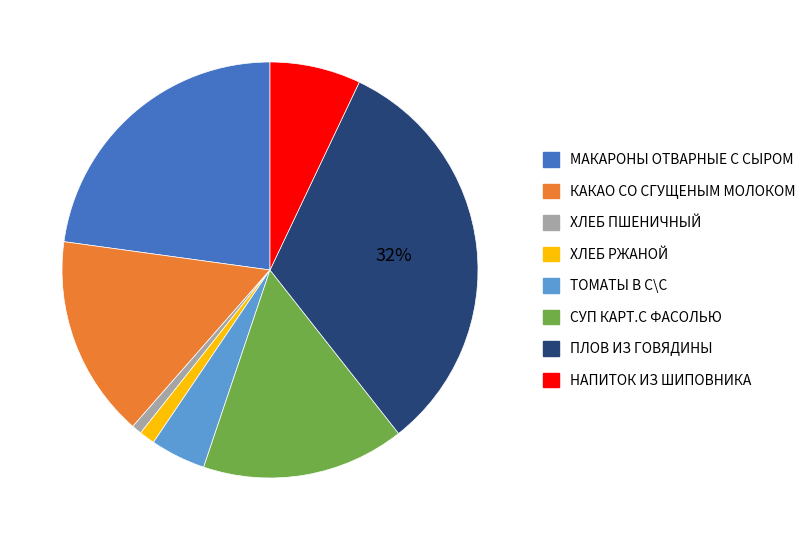

To the nearest percent, what is the average slice percentage?

12%